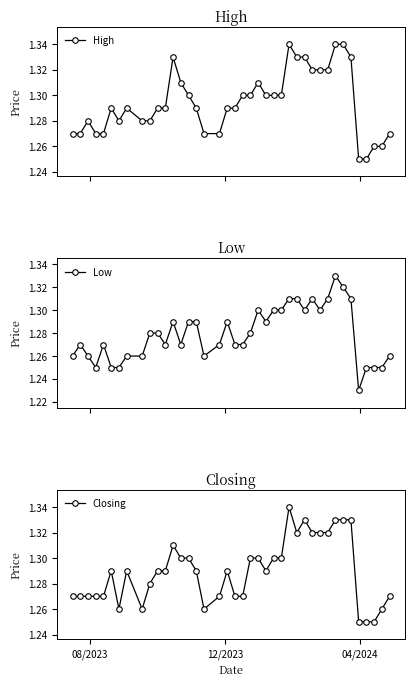

What is the maximum value shown in the chart?

1.3